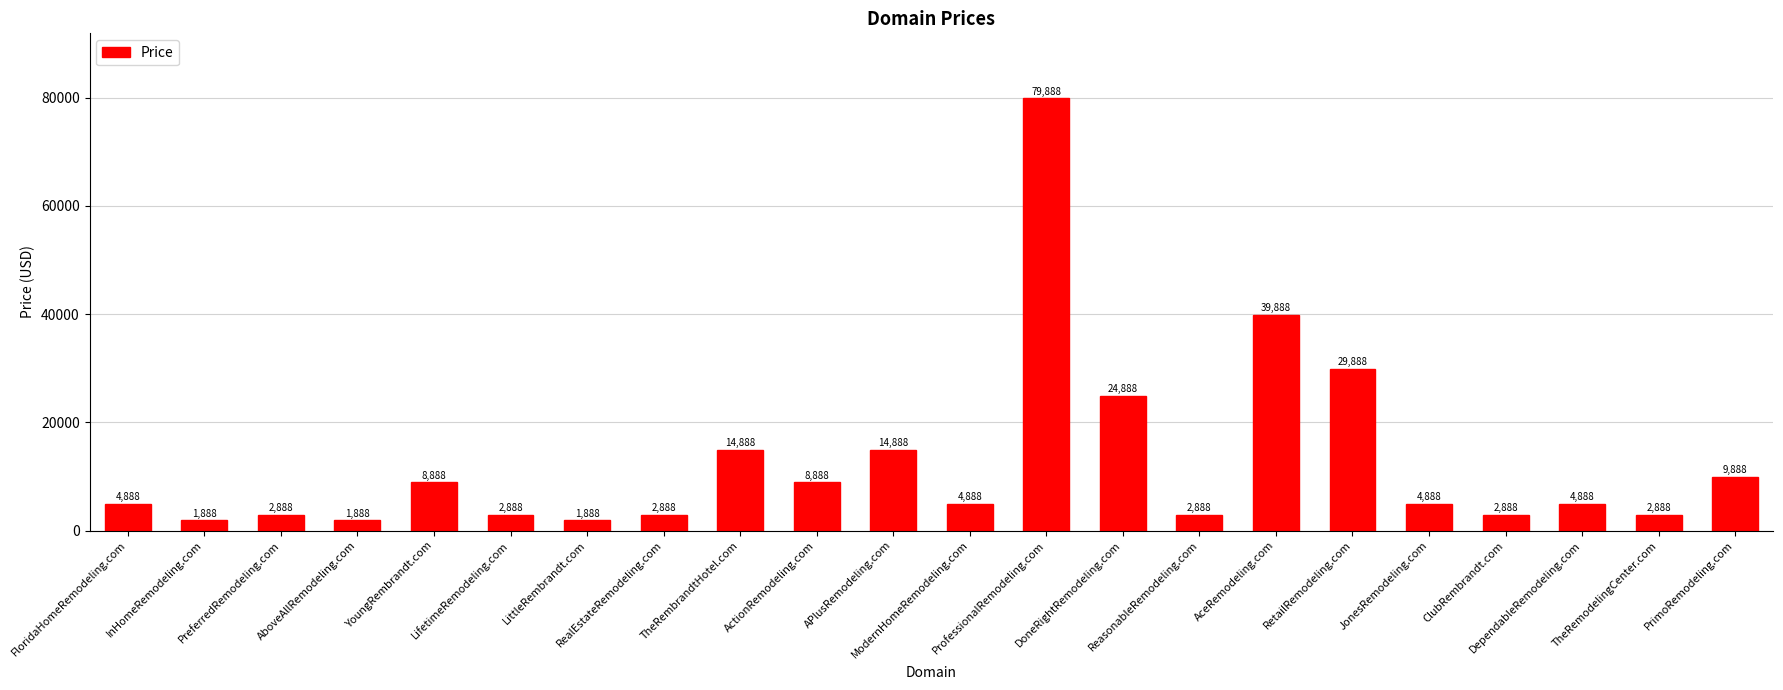

What is the label of the 3rd bar from the left?

PreferredRemodeling.com